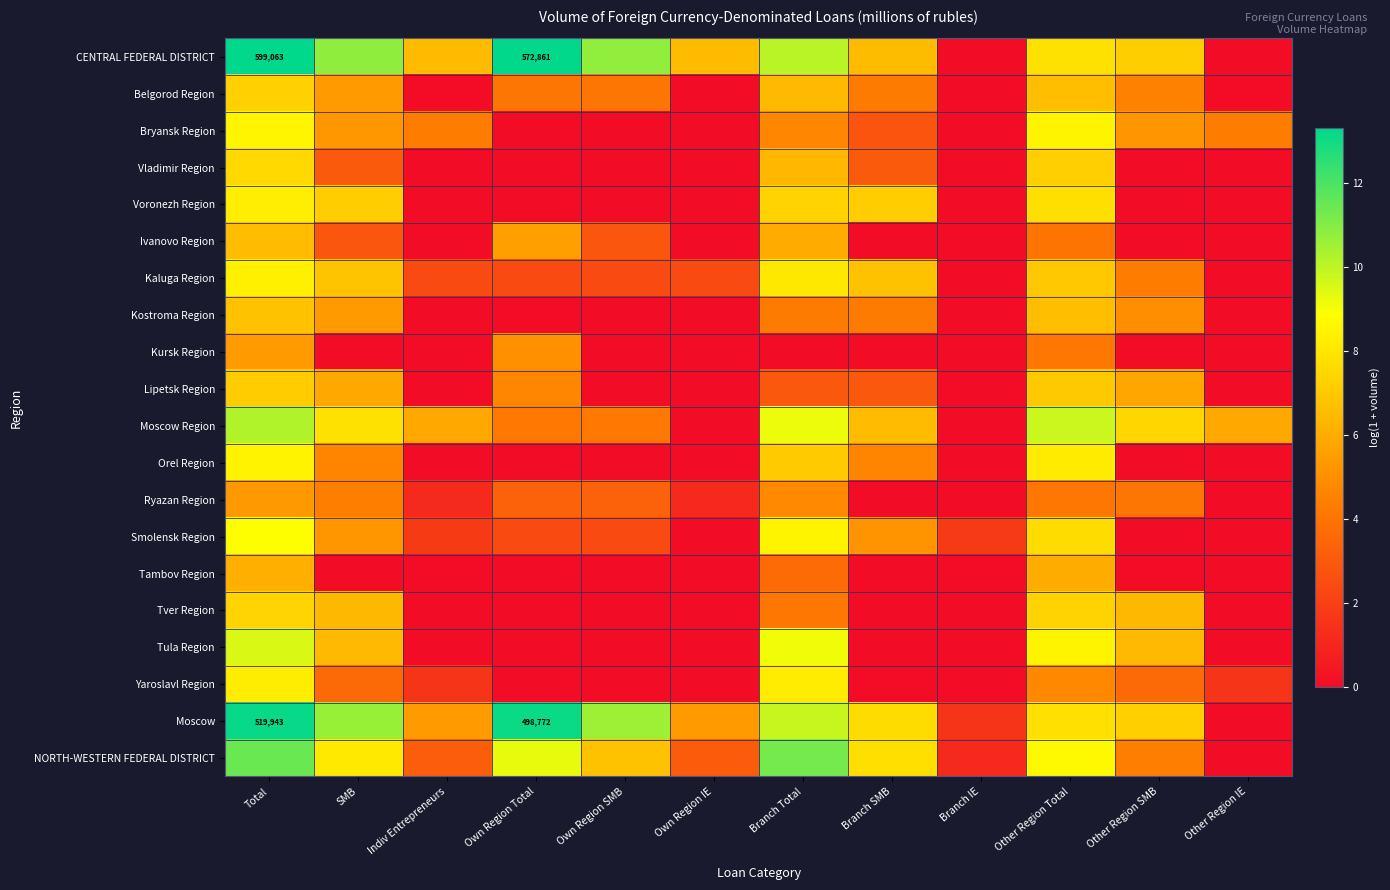

The Moscow Region series shows 2.3 at Indiv Entrepreneurs. True or false?

False